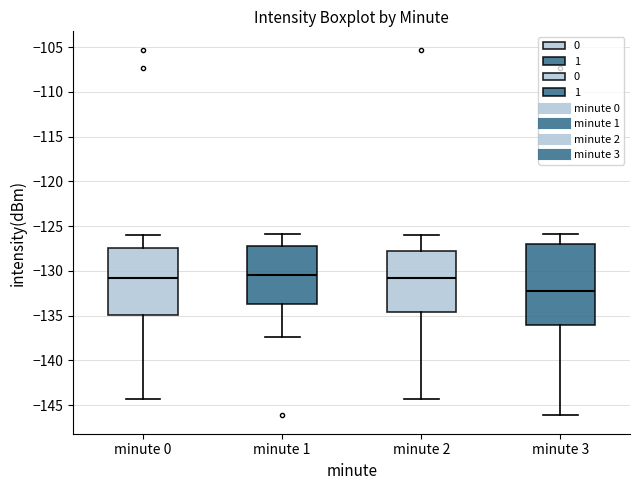

Where is the lower edge of the box for minute 0 on the y-axis? The values are not printed on the chart, so give them approximately, as read against the axis.

-135.0